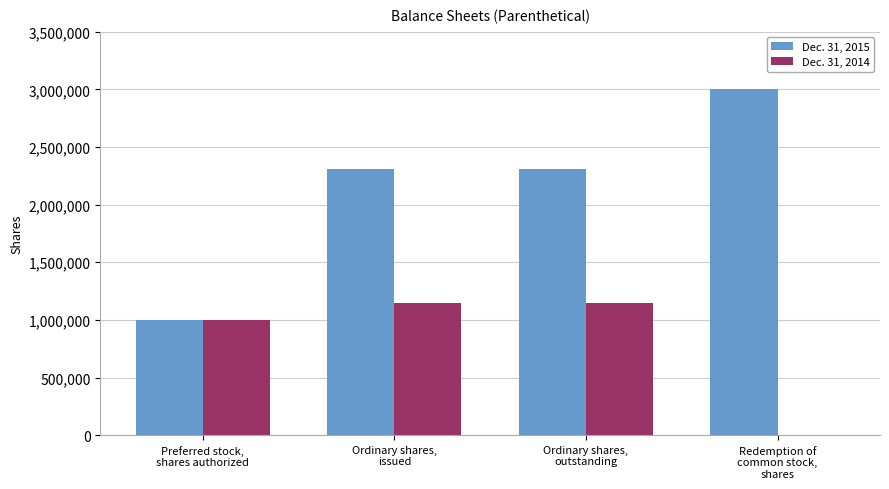

Reading left to right, what are all the values shown in this chart?

Dec. 31, 2015: Preferred stock,
shares authorized=1000000	Ordinary shares,
issued=2310000	Ordinary shares,
outstanding=2310000	Redemption of
common stock,
shares=3000000
Dec. 31, 2014: Preferred stock,
shares authorized=1000000	Ordinary shares,
issued=1150000	Ordinary shares,
outstanding=1150000	Redemption of
common stock,
shares=0